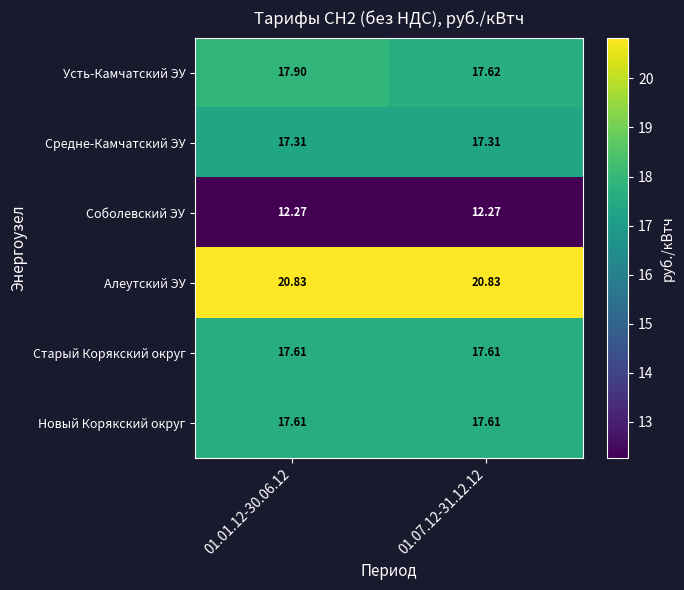

Count the number of categories in the chart.

2